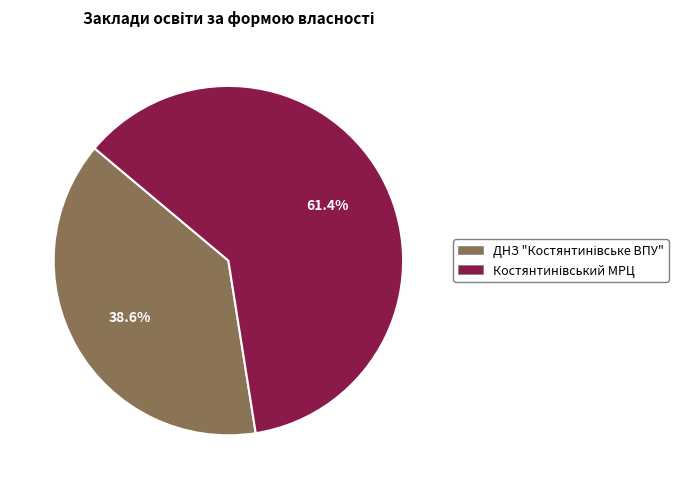

Is there any slice that represents more than half of the pie?

Yes